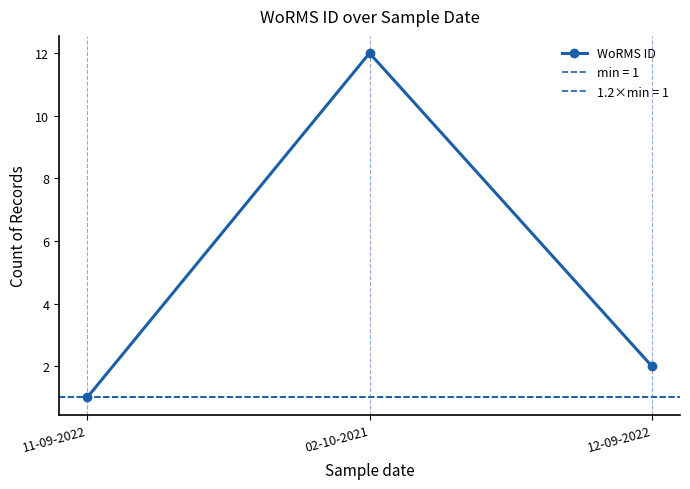

What is the difference between the values at 12-09-2022 and 02-10-2021?

10